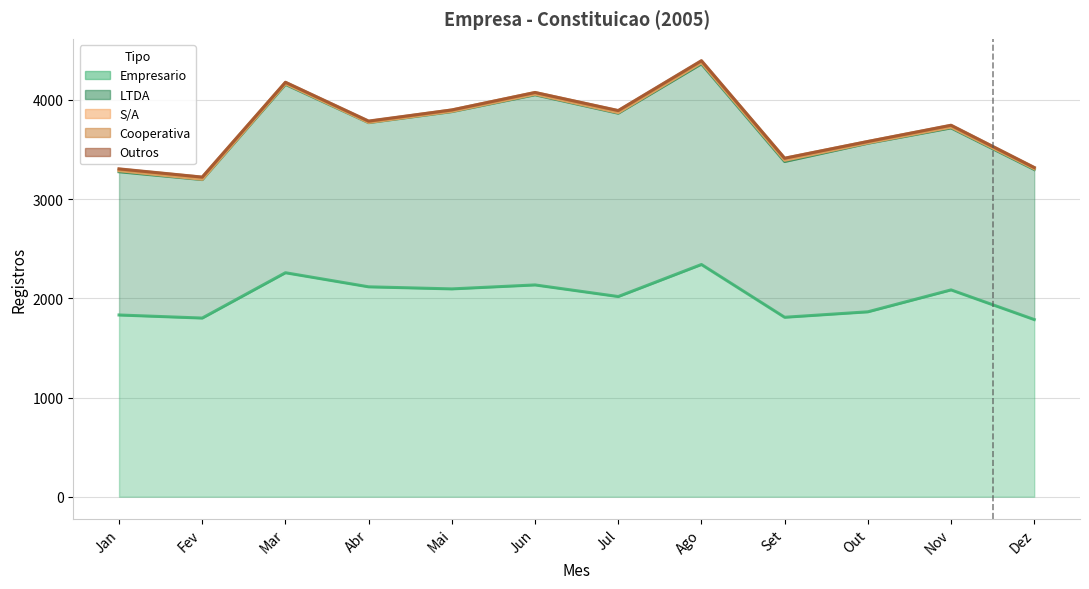

Rank the series at Set from highest to lowest value.

Empresario, LTDA, Cooperativa, S/A, Outros